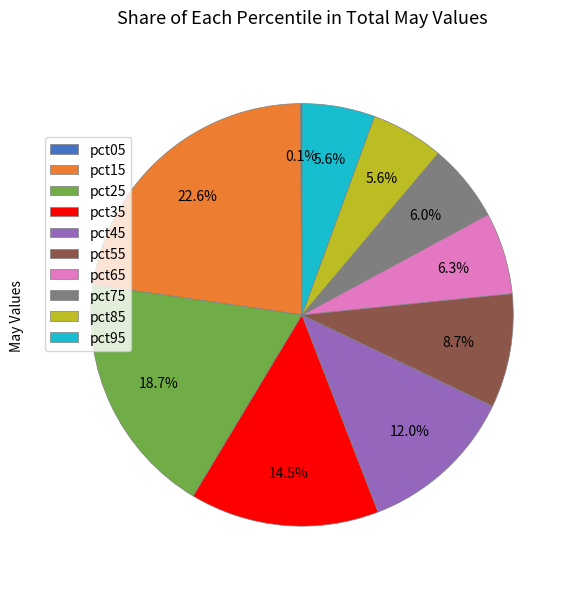

Approximately how many times larger is the value at pct35 compared to pct15?

0.6